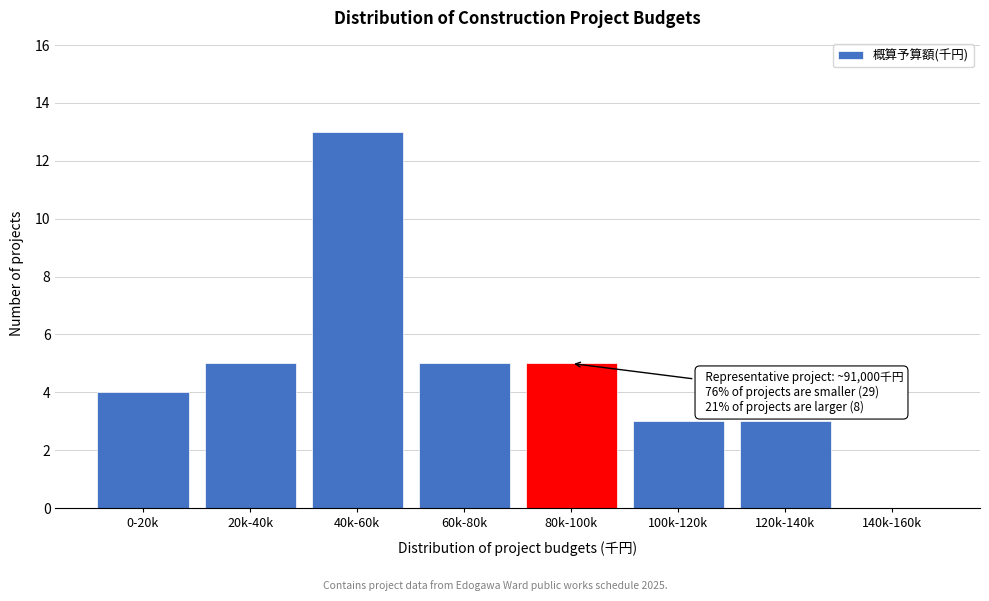

Reading left to right, transcribe all the data shown in this chart.

0-20k=4	20k-40k=5	40k-60k=13	60k-80k=5	80k-100k=5	100k-120k=3	120k-140k=3	140k-160k=0